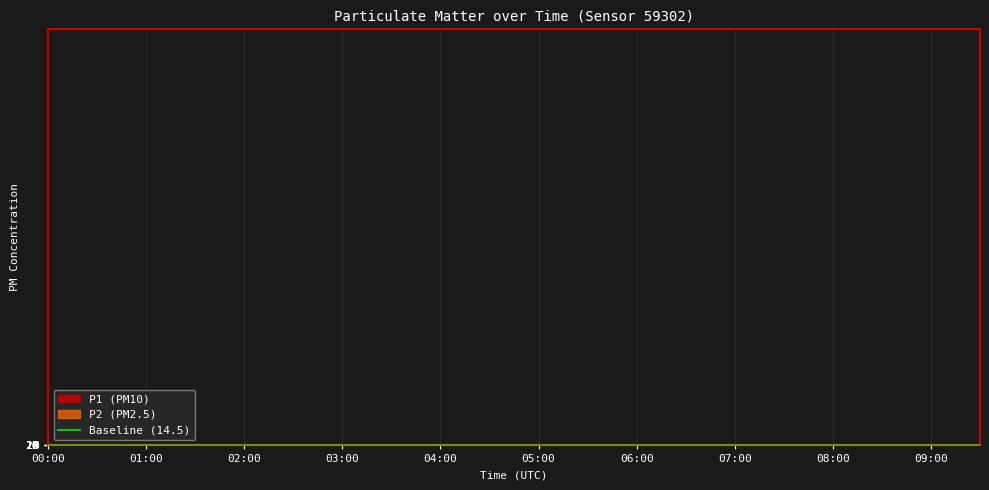

Does the chart have visible grid lines?

Yes